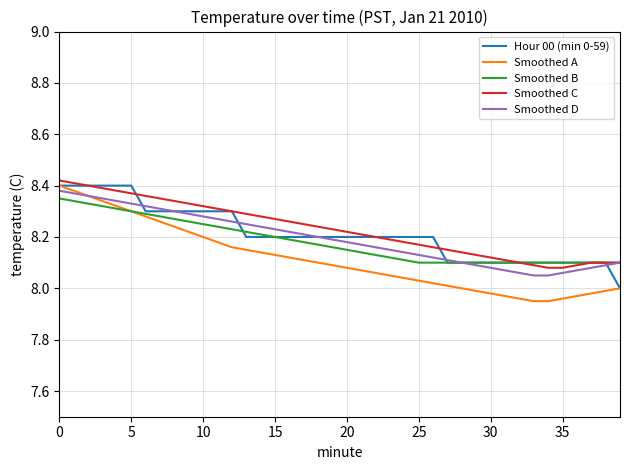

Which series has the largest total across all categories?

Smoothed C